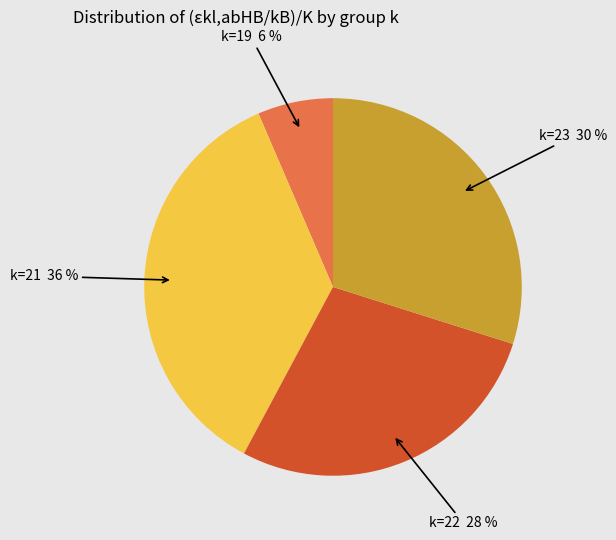

To the nearest percent, what is the average slice percentage?

25%